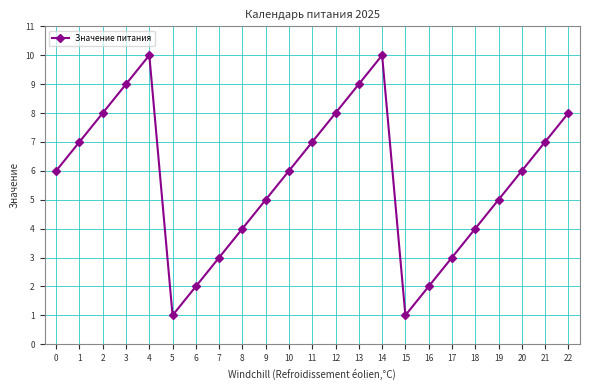

Count the number of categories in the chart.

23